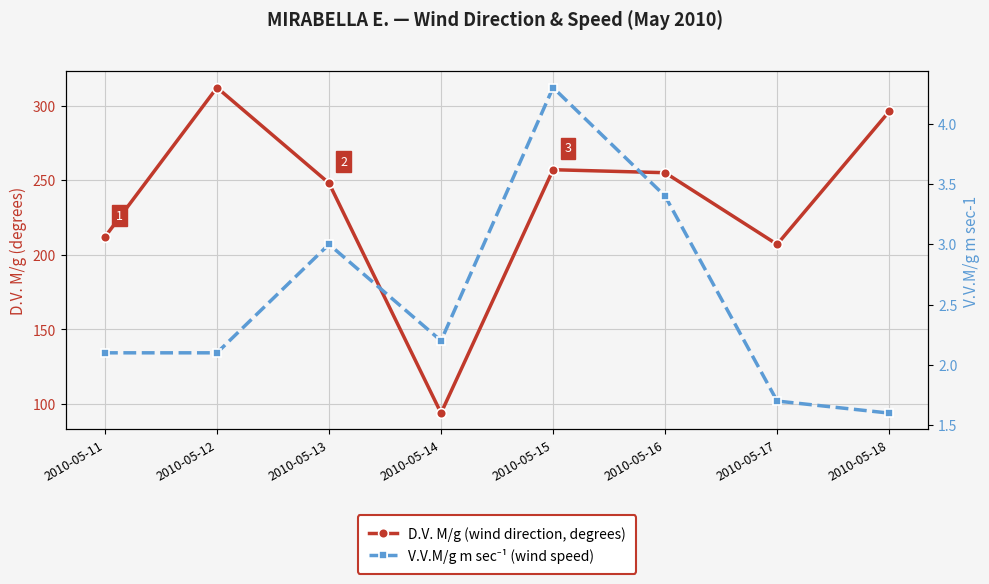

What are all the series names shown in the legend?

D.V. M/g (wind direction, degrees), V.V.M/g m sec⁻¹ (wind speed)